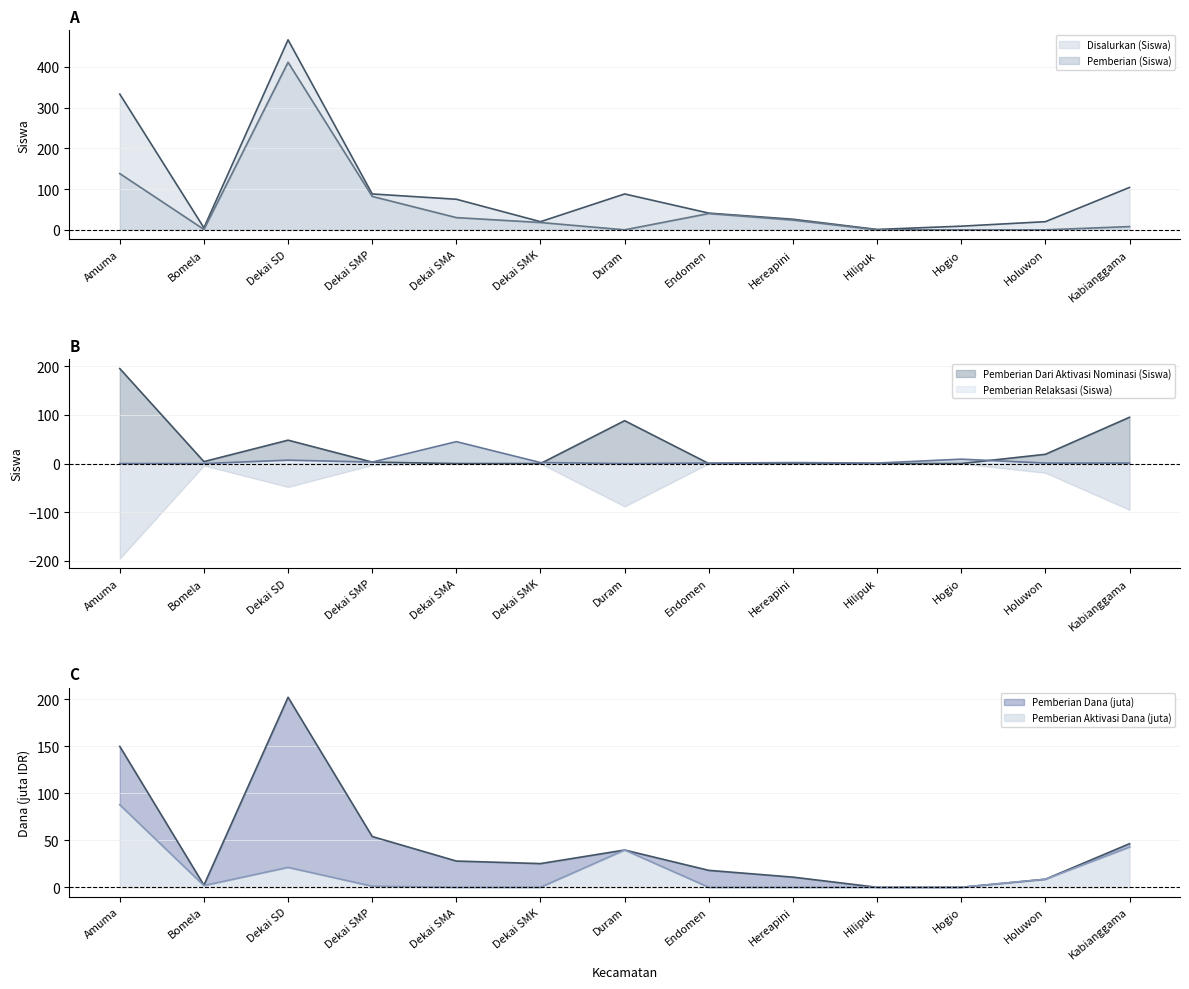

What is the difference between the maximum and minimum values in the Pemberian Relaksasi (Siswa) series?

45.0